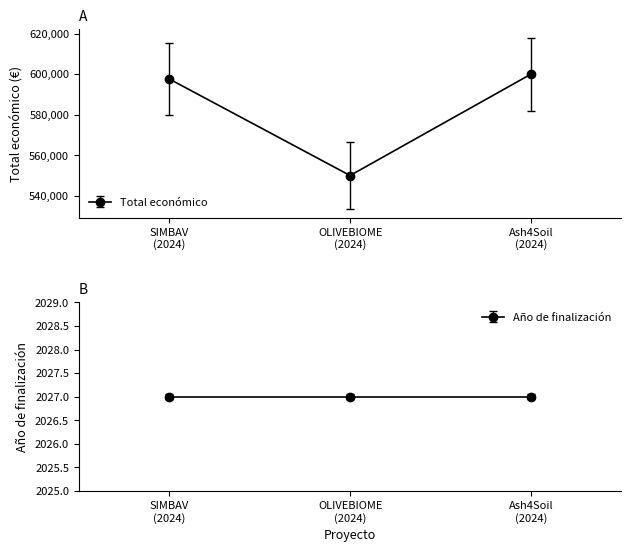

What is the difference between the maximum and minimum values?

49889